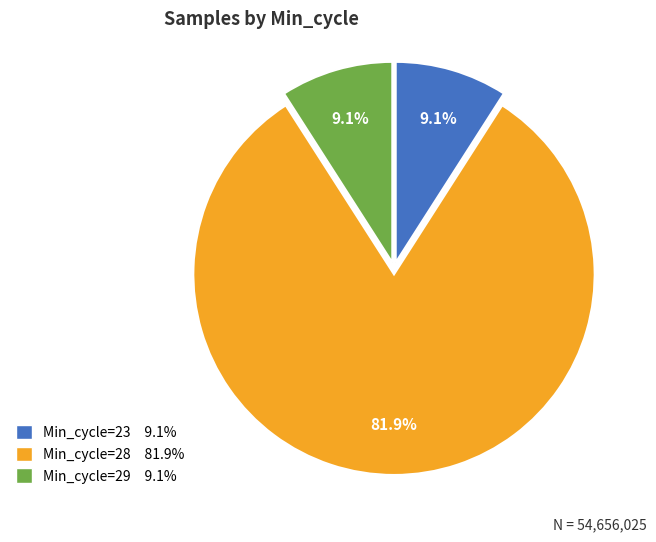

To the nearest percent, what is the average slice percentage?

33%